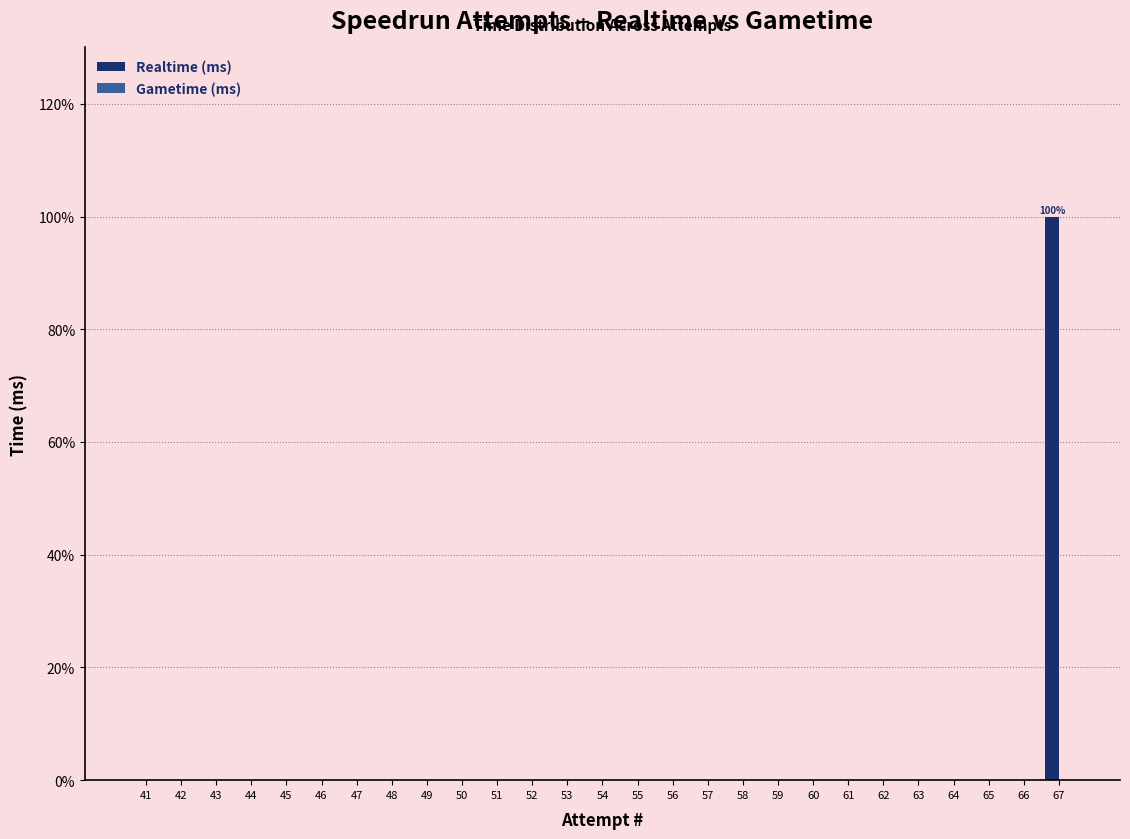

Does the chart contain stacked bars?

No